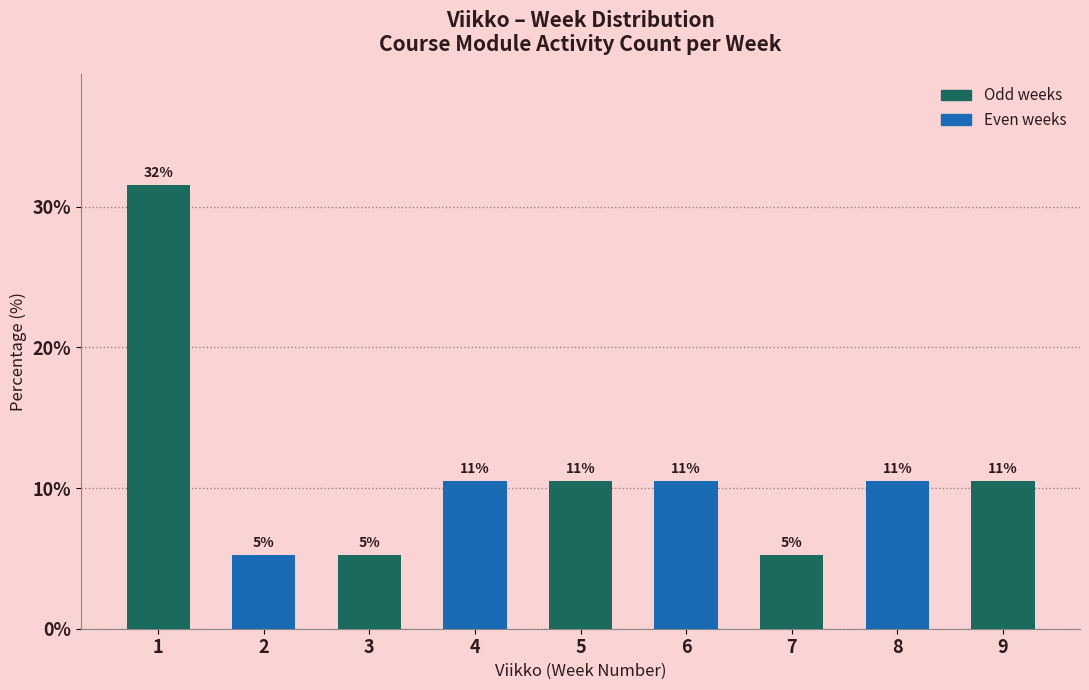

Are the bars horizontal?

No